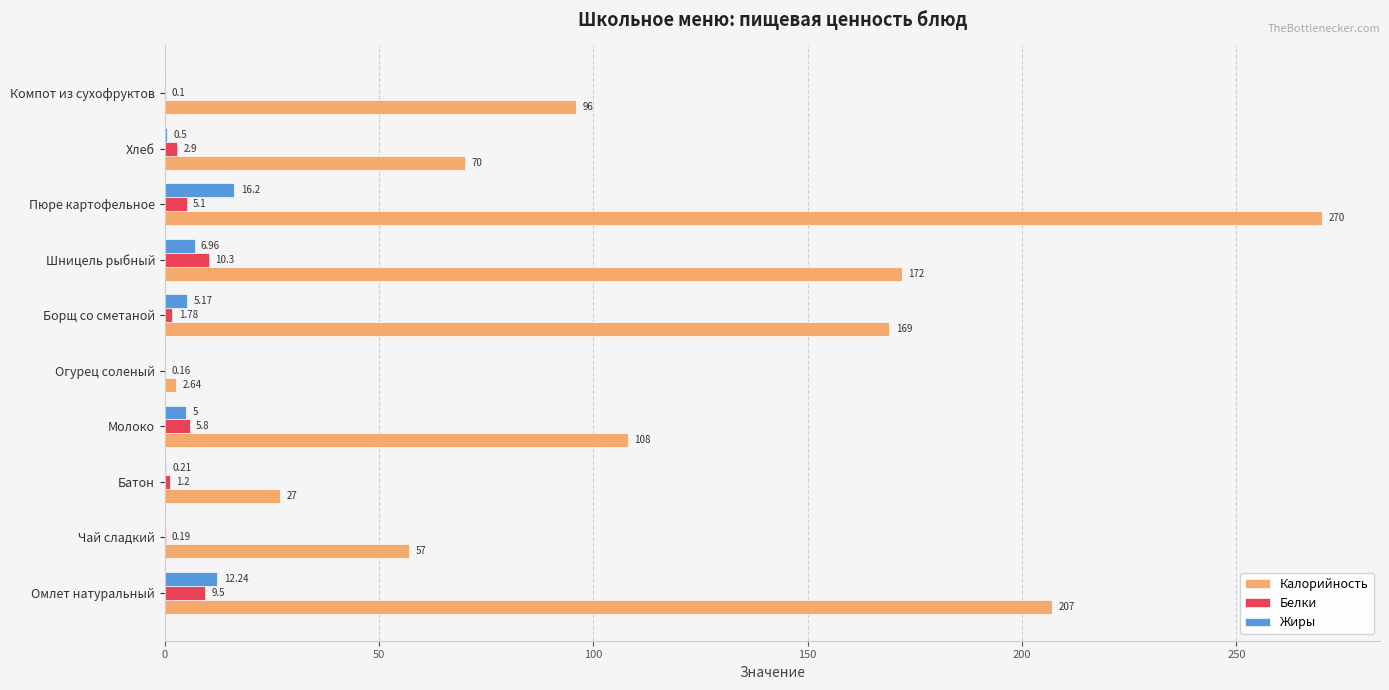

Which series has the largest total across all categories?

Калорийность